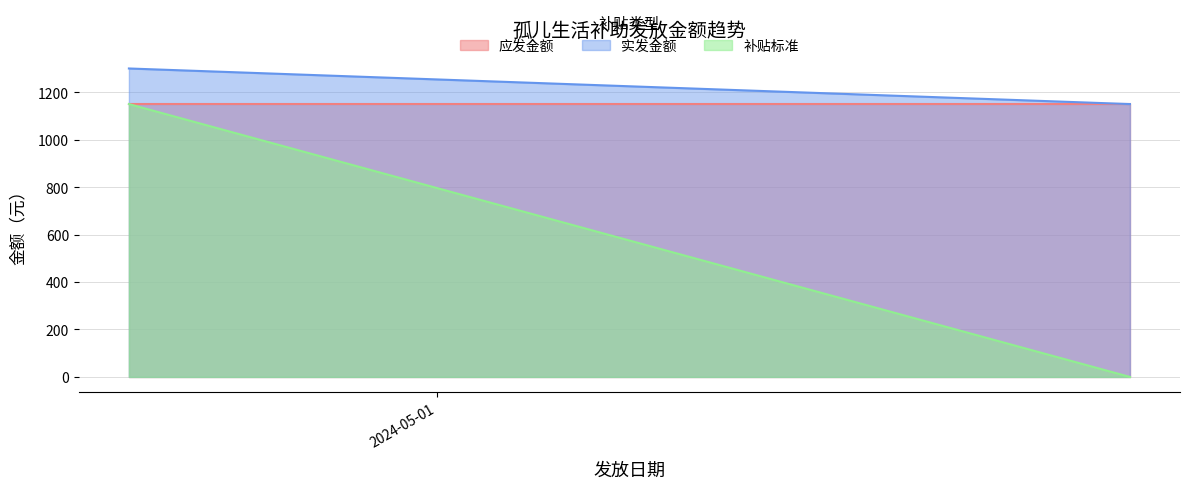

Is the value of 实发金额 at 2024-04-19 greater than the value of 应发金额 at 2024-05-28?

Yes